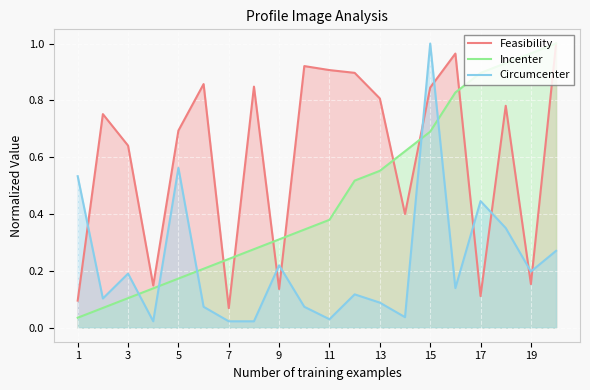

The Circumcenter series shows 0.2 at 3. True or false?

True